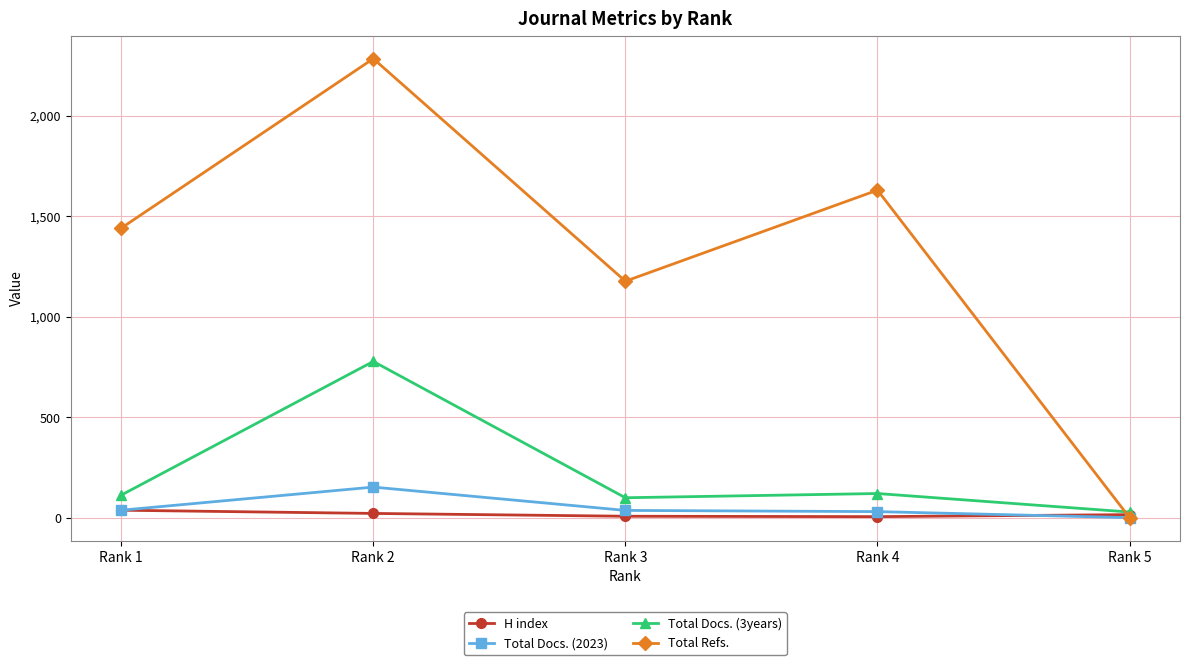

The value of Total Refs. at Rank 3 is 738. True or false?

False